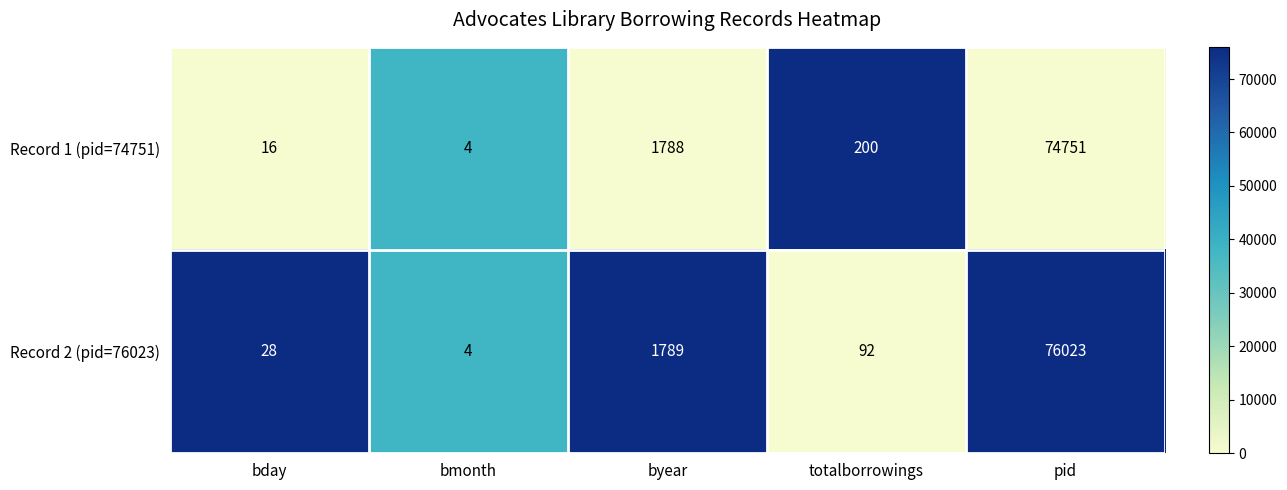

Which series has the largest total across all categories?

Record 2 (pid=76023)